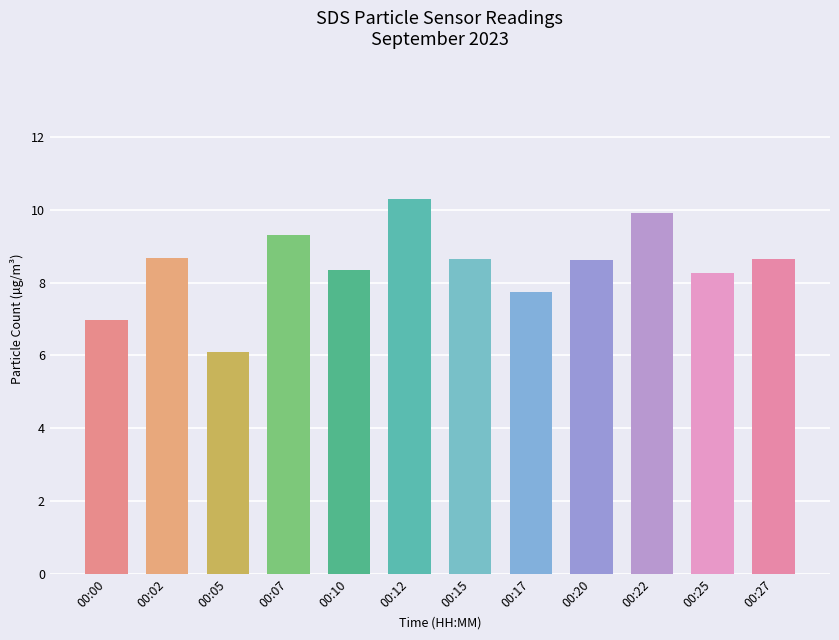

Which has a higher value, 00:22 or 00:12?

00:12